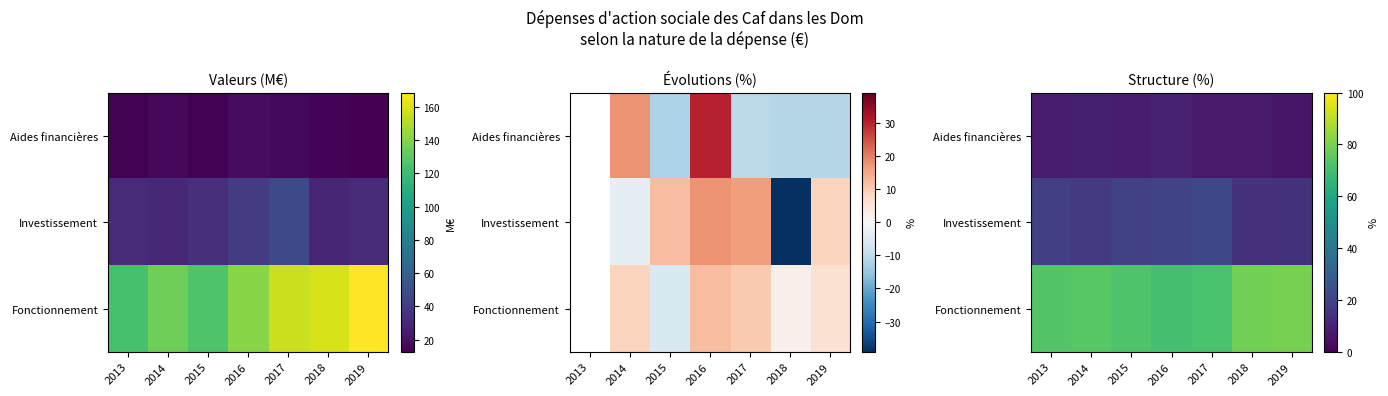

Where does the Investissement series first go above 18?

2013